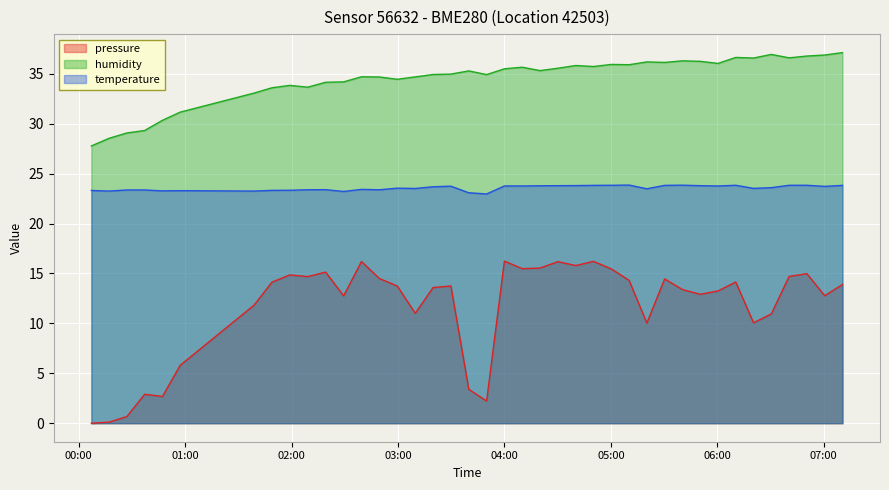

True or false: humidity and temperature cross at least once.

False